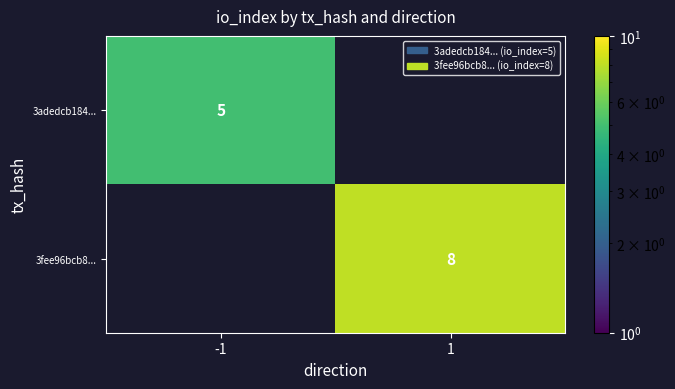

The value of 3fee96bcb8... at 1 is 8. True or false?

True